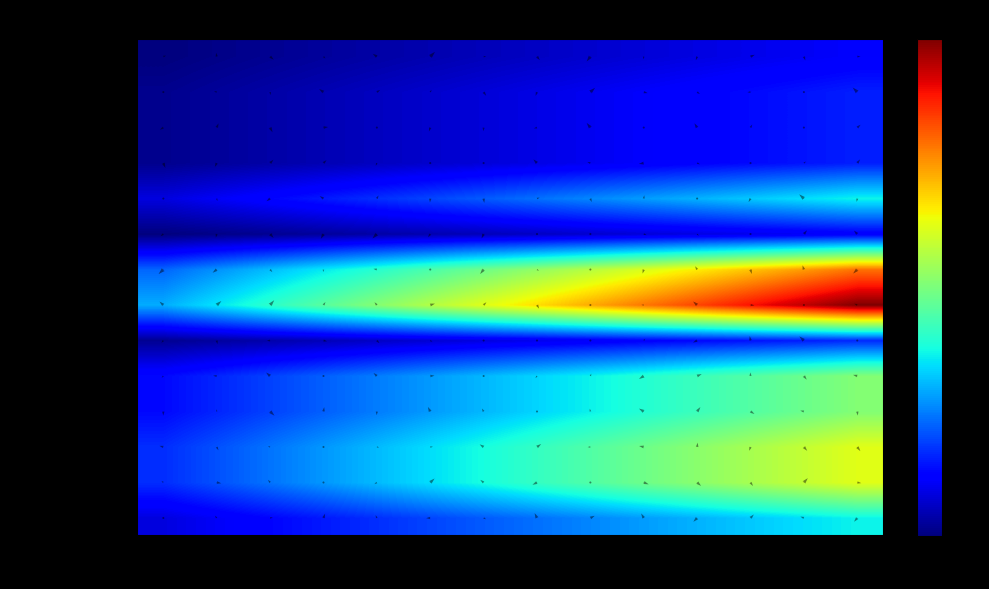

Which category has the lowest value in the mt46fgp010a series?

1